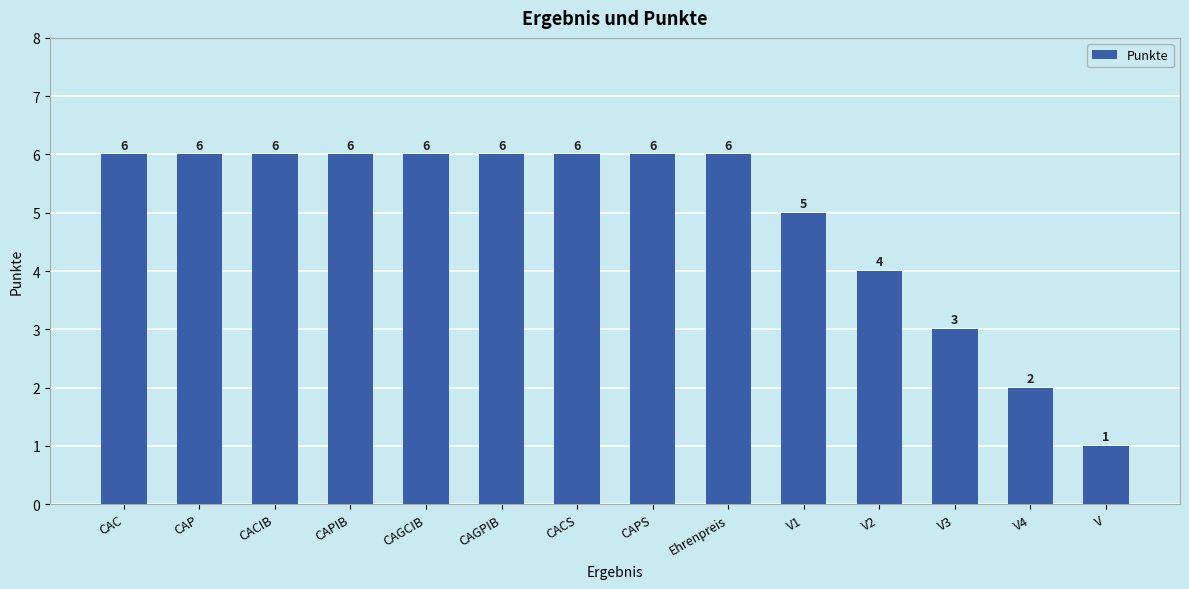

How many bars are there in total?

14